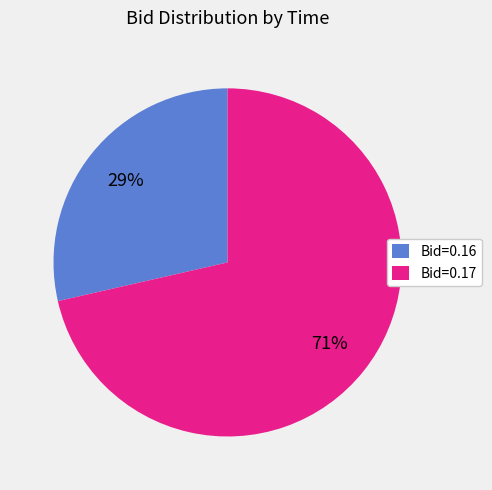

What percentage is the Bid=0.16 slice, to the nearest percent?

29%